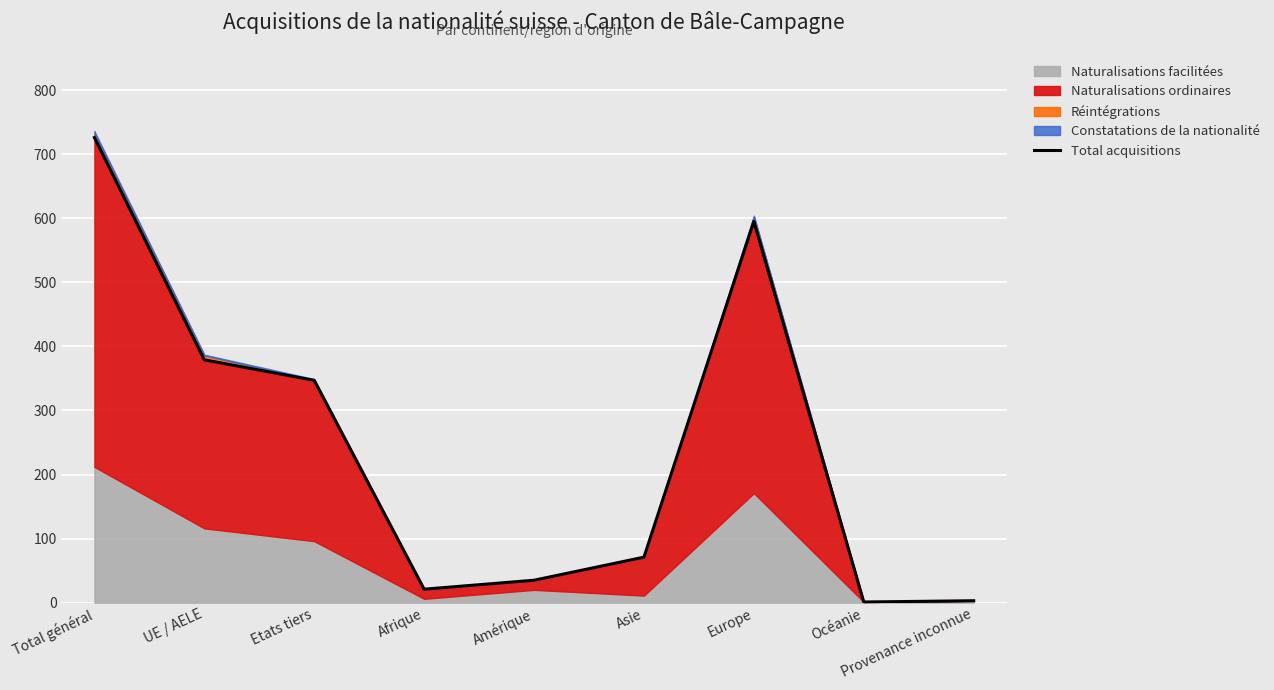

True or false: there are more than 1 points higher than both neighbors.

False